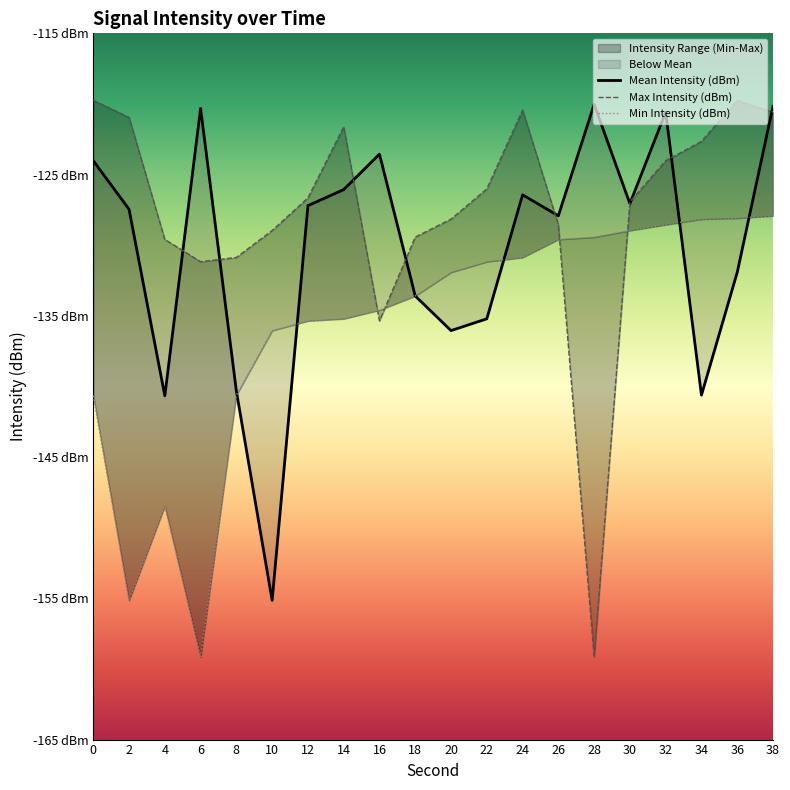

At which category is the sum across all series the highest?

38